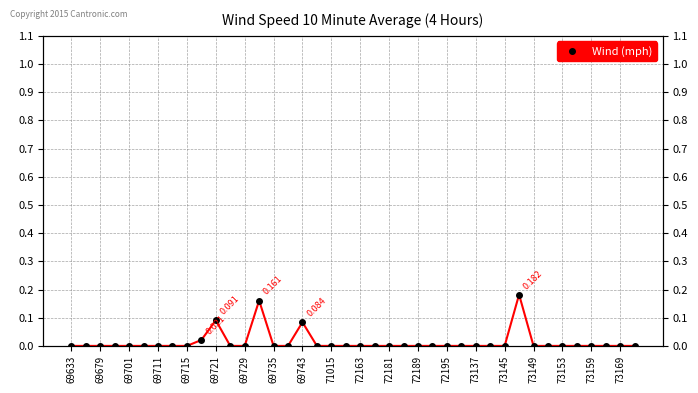

True or false: there are more than 1 points higher than both neighbors.

True